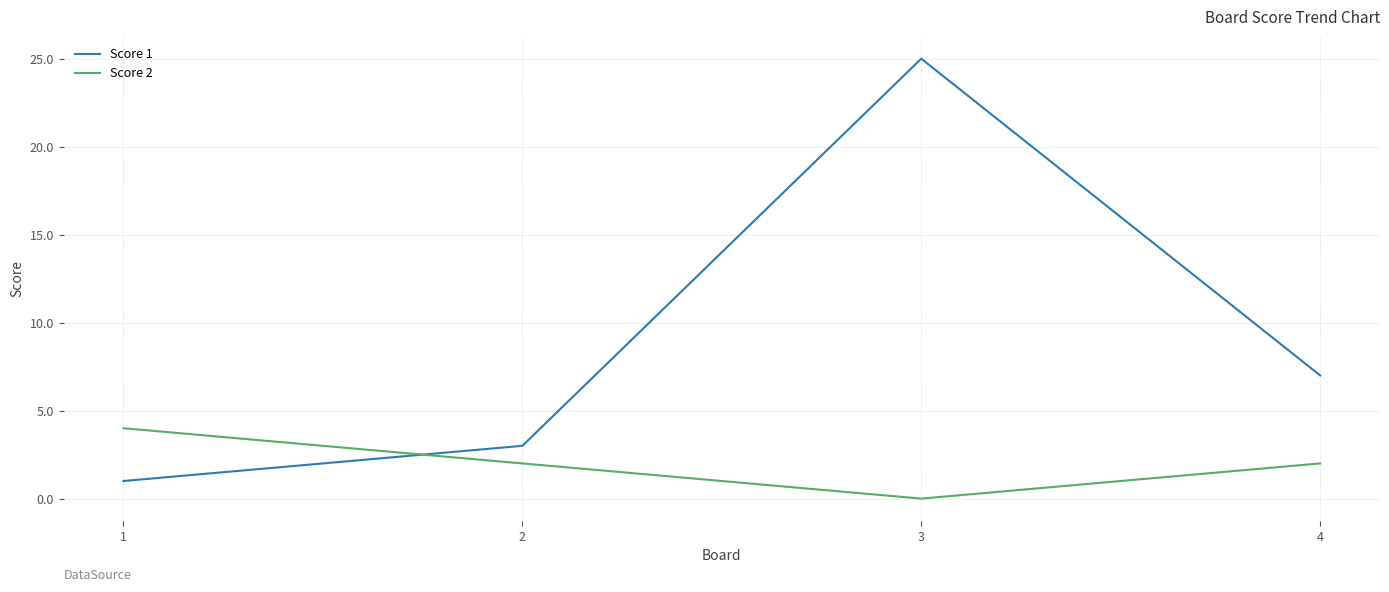

Where do Score 2 and Score 1 first cross each other?

1 and 2